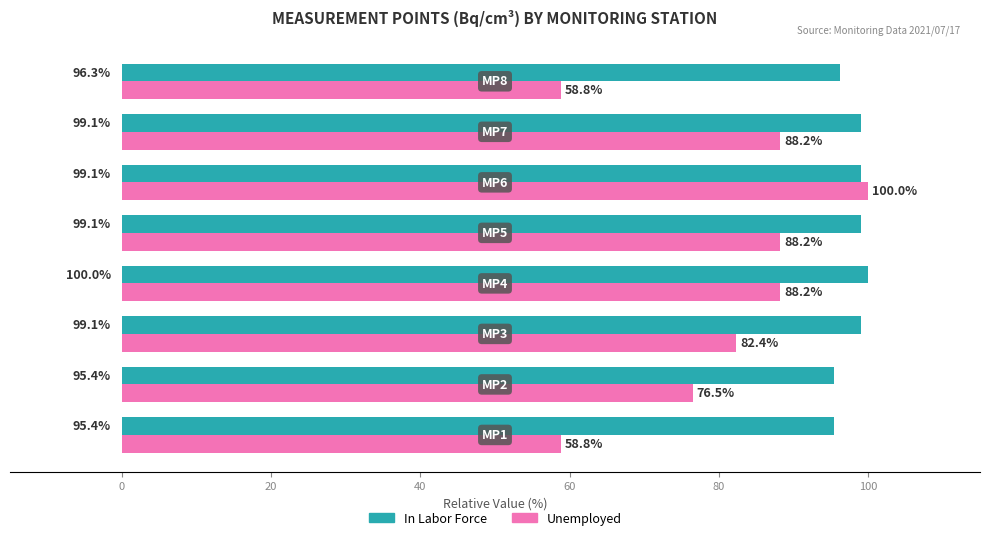

What is the difference between the maximum and minimum values in the Unemployed series?

41.2